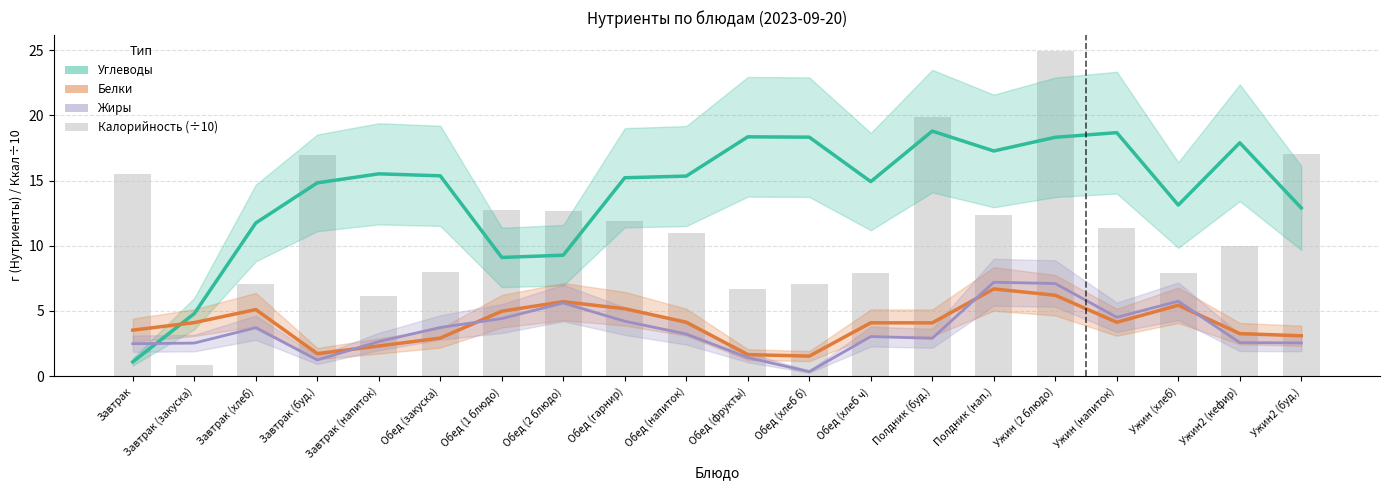

Which series changed the most between Обед (фрукты) and Ужин2 (кефир)?

Калорийность (÷10)